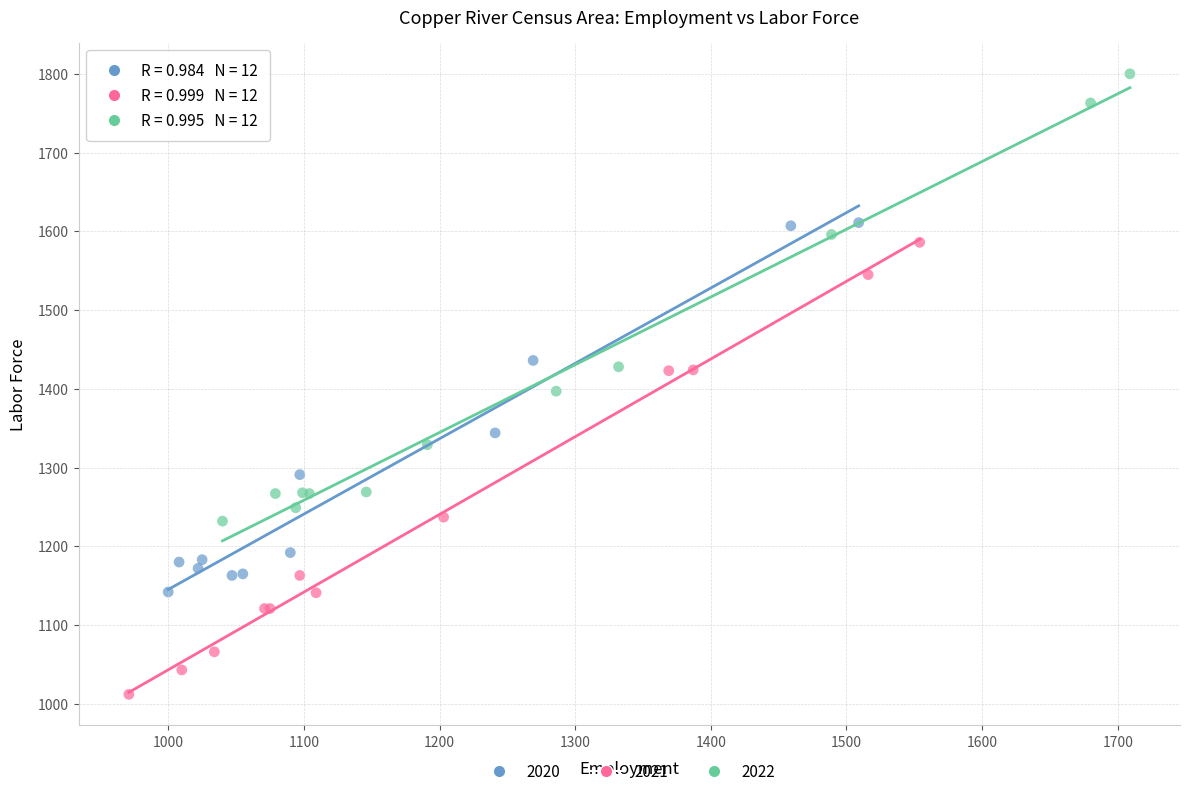

Which series contains the highest Y value?

2022